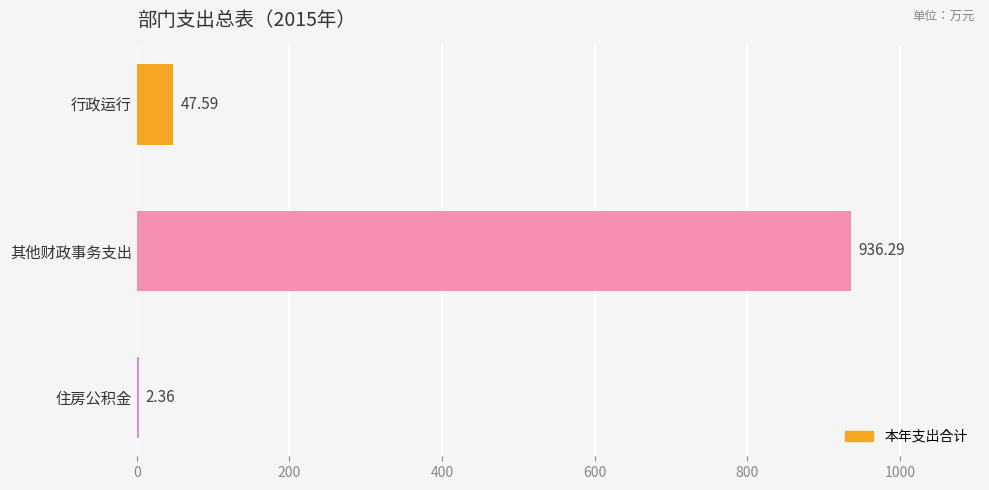

At which category does the chart reach its peak across all series?

其他财政事务支出